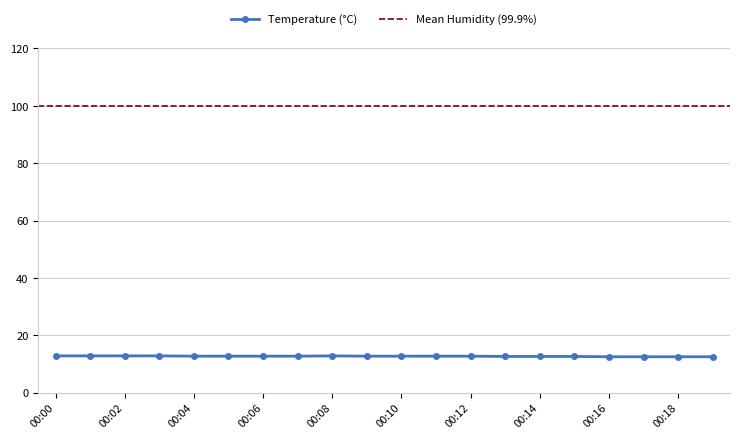

What is the greatest value displayed?

12.8